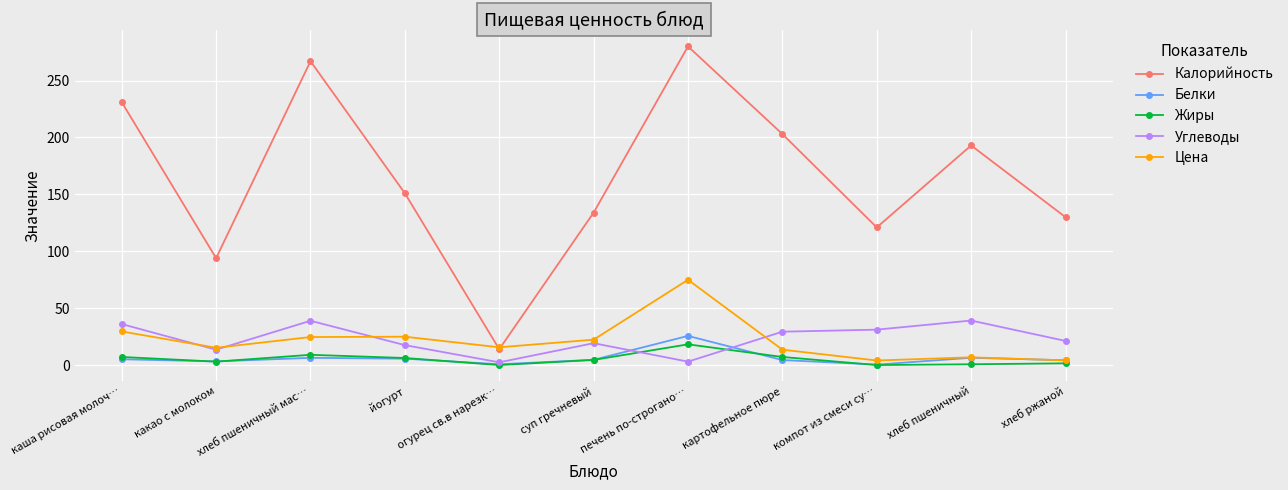

What is the spread (max minus min) of values at каша рисовая молоч…?

225.8